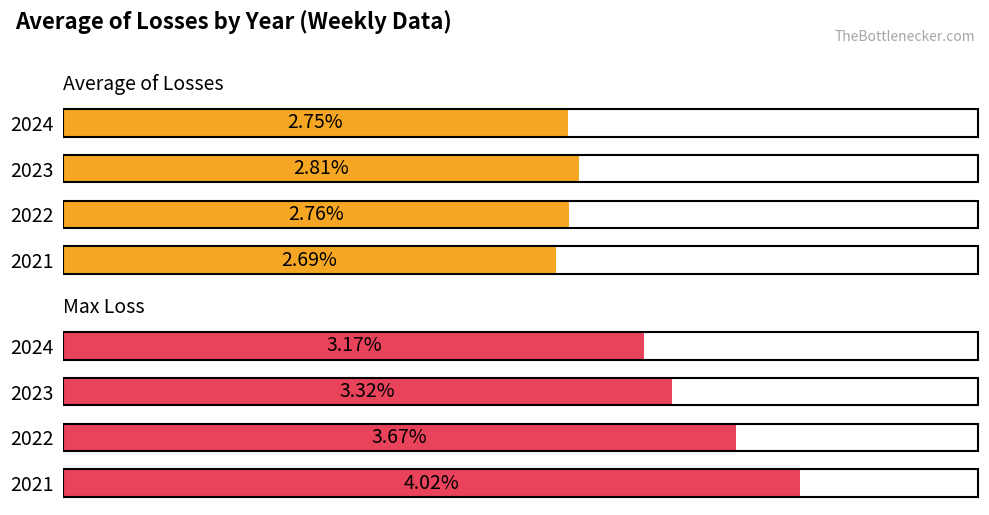

Reading left to right, what are all the values shown in this chart?

Average of Losses: 2.7	2.8	2.8	2.8
Max Loss: 4.0	3.7	3.3	3.2